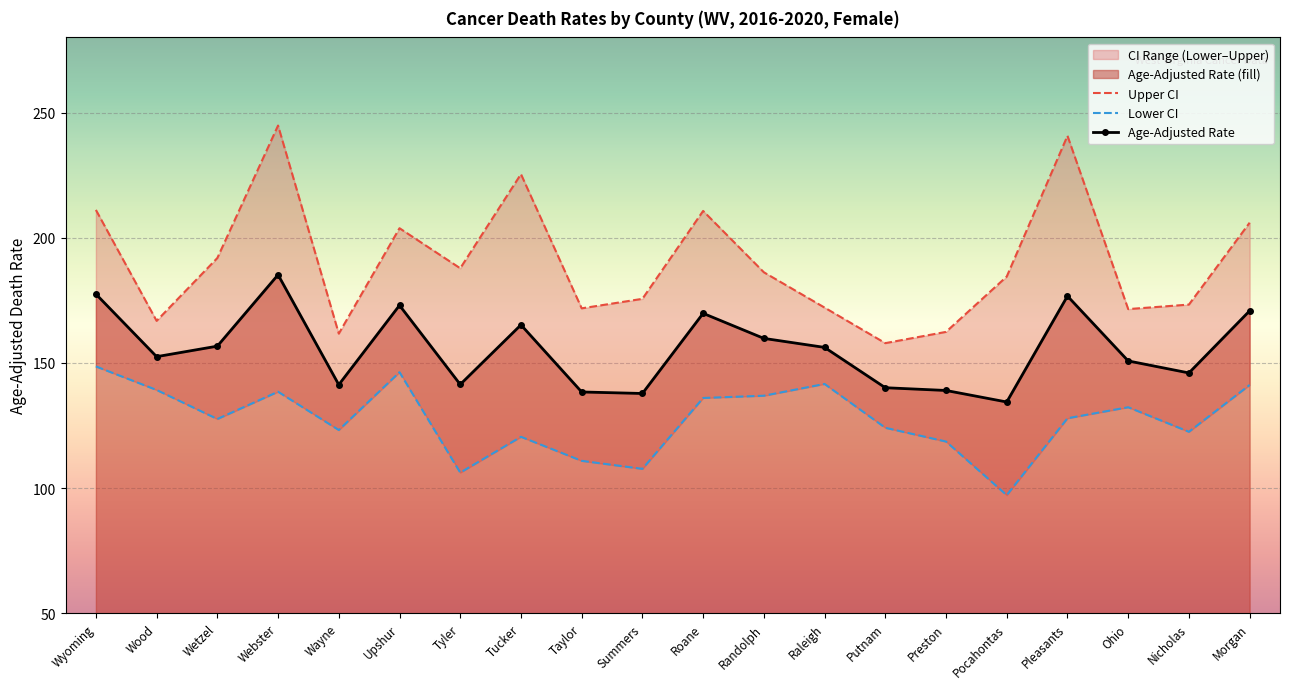

Reading left to right, extract all data points from this chart.

Upper CI: 211.1	166.8	191.9	244.8	161.7	203.8	187.8	225.4	171.8	175.6	210.7	186.2	172.1	157.9	162.4	184.5	240.7	171.5	173.3	206.0
Lower CI: 148.6	139.2	127.6	138.5	123.2	146.3	106.2	120.5	110.9	107.7	136.0	136.9	141.6	124.1	118.6	97.2	127.9	132.3	122.5	141.2
Age-Adjusted Rate: 177.5	152.5	156.7	185.2	141.3	173.0	141.4	165.2	138.4	137.8	169.8	159.8	156.2	140.1	139.0	134.4	176.7	150.8	146.0	170.8